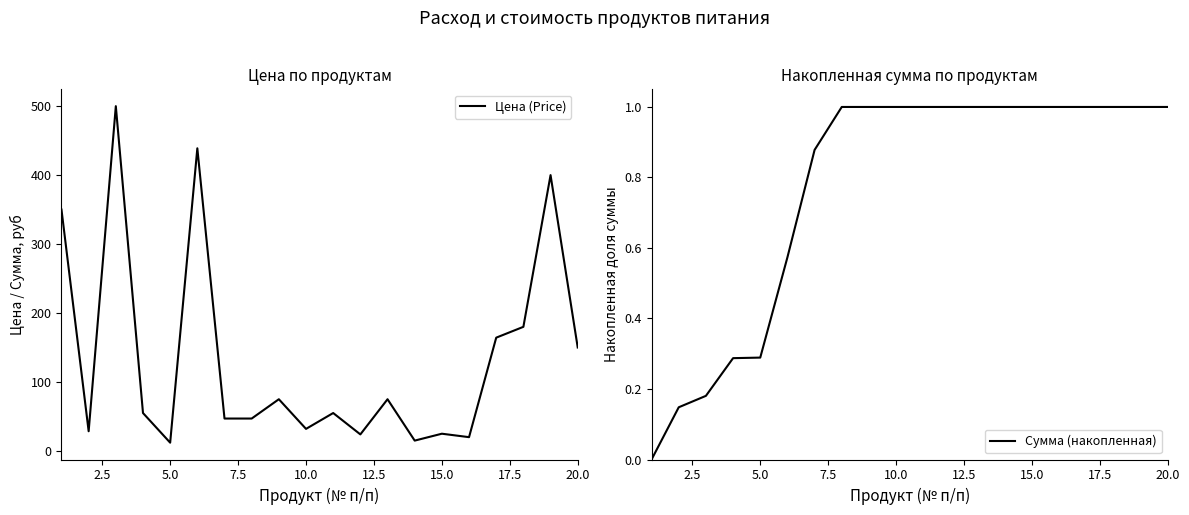

True or false: Цена (Price) and Сумма (накопленная) intersect in this chart.

False